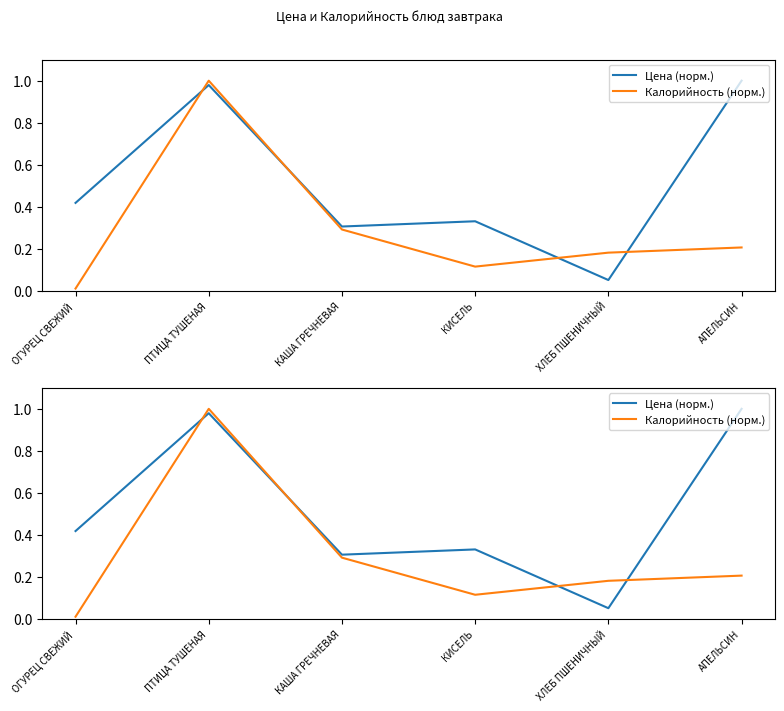

Is this an area chart (filled region under the line)?

No